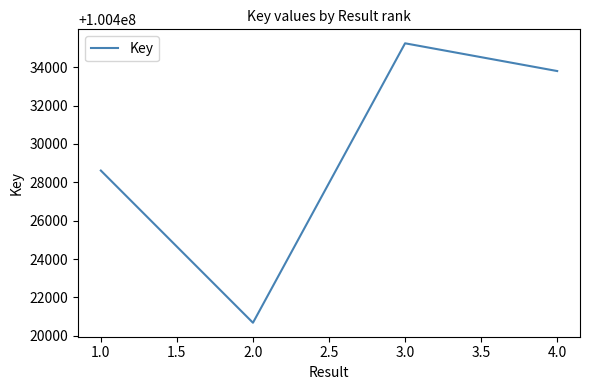

Reading right to left, list all the values displayed in this chart.

100433799	100435245	100420677	100428612